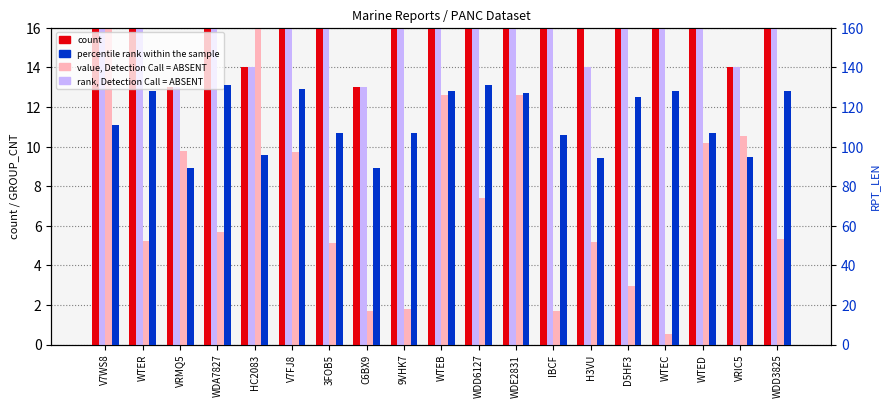

How many series are shown in this chart?

4